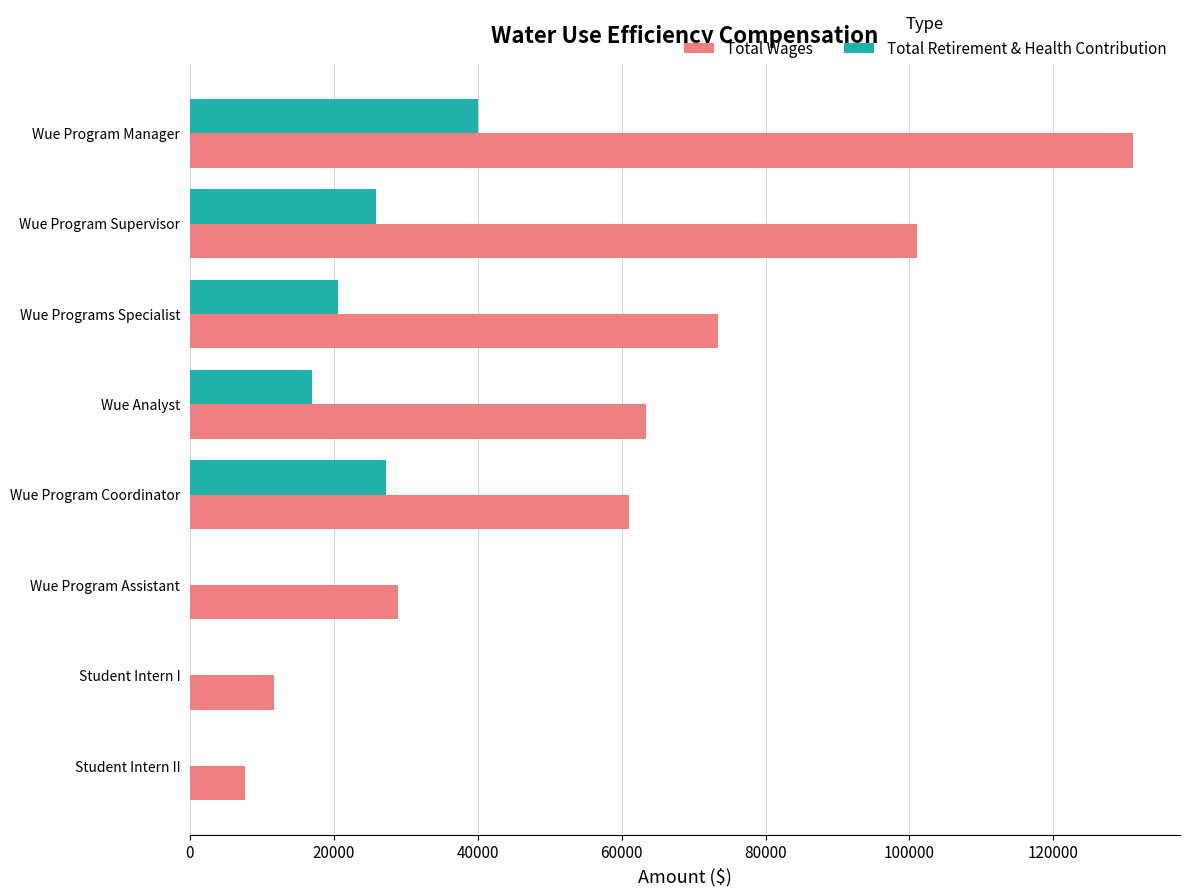

What are all the series names shown in the legend?

Total Wages, Total Retirement & Health Contribution